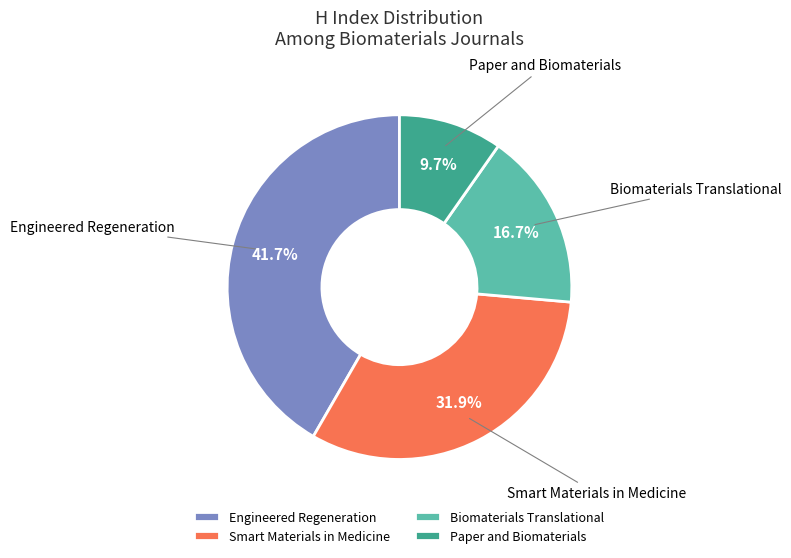

What is the largest slice in the pie chart?

Engineered Regeneration